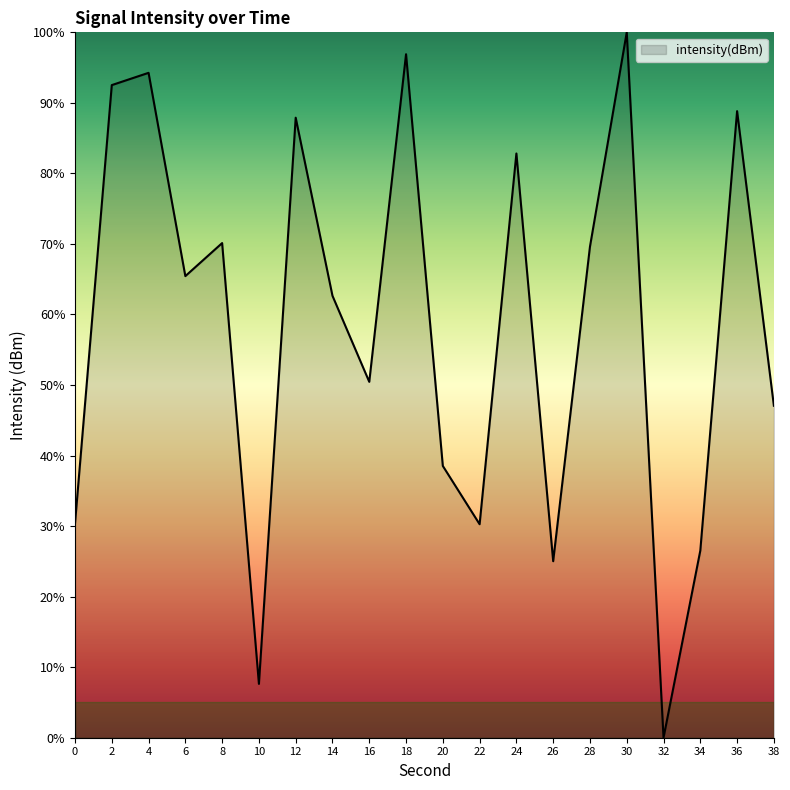

What is the maximum value shown in the chart?

100.0